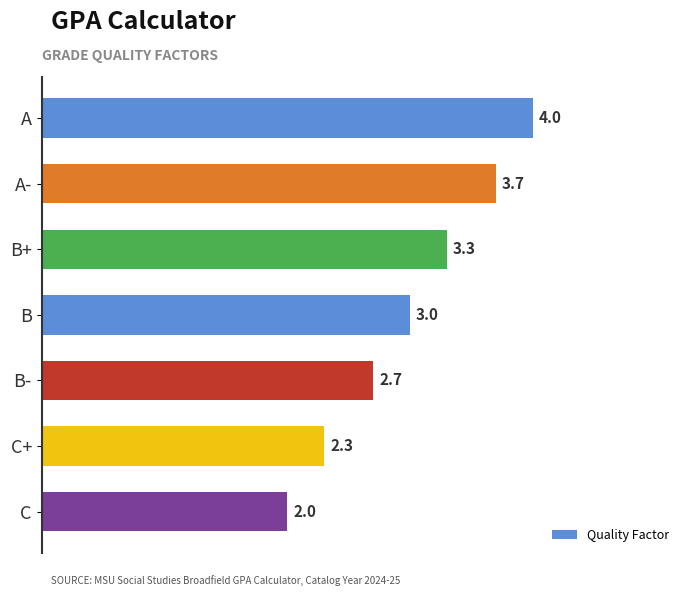

At which label is the value closest to 3?

B